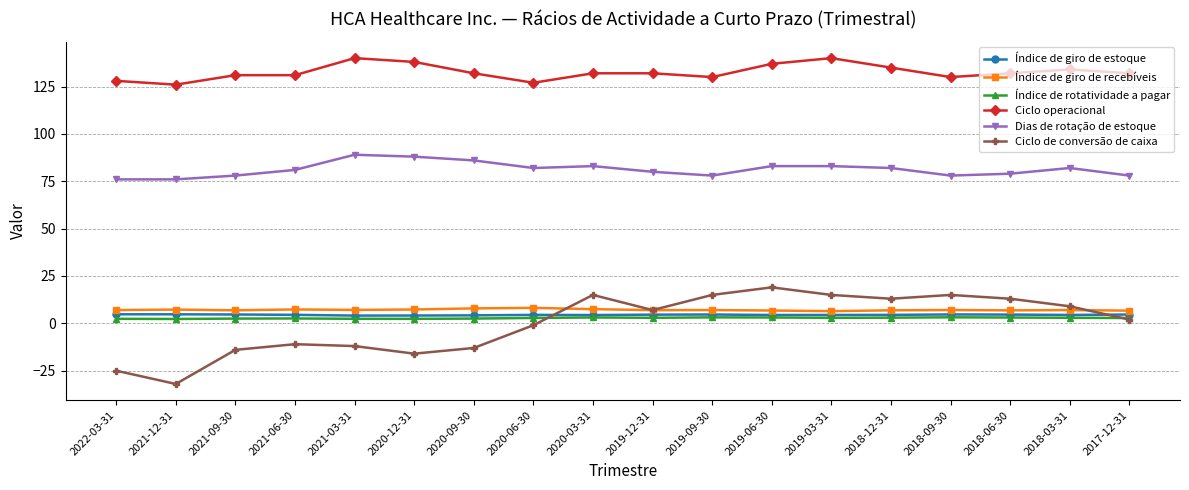

True or false: Índice de giro de recebíveis has more than 1 interior local peaks.

True